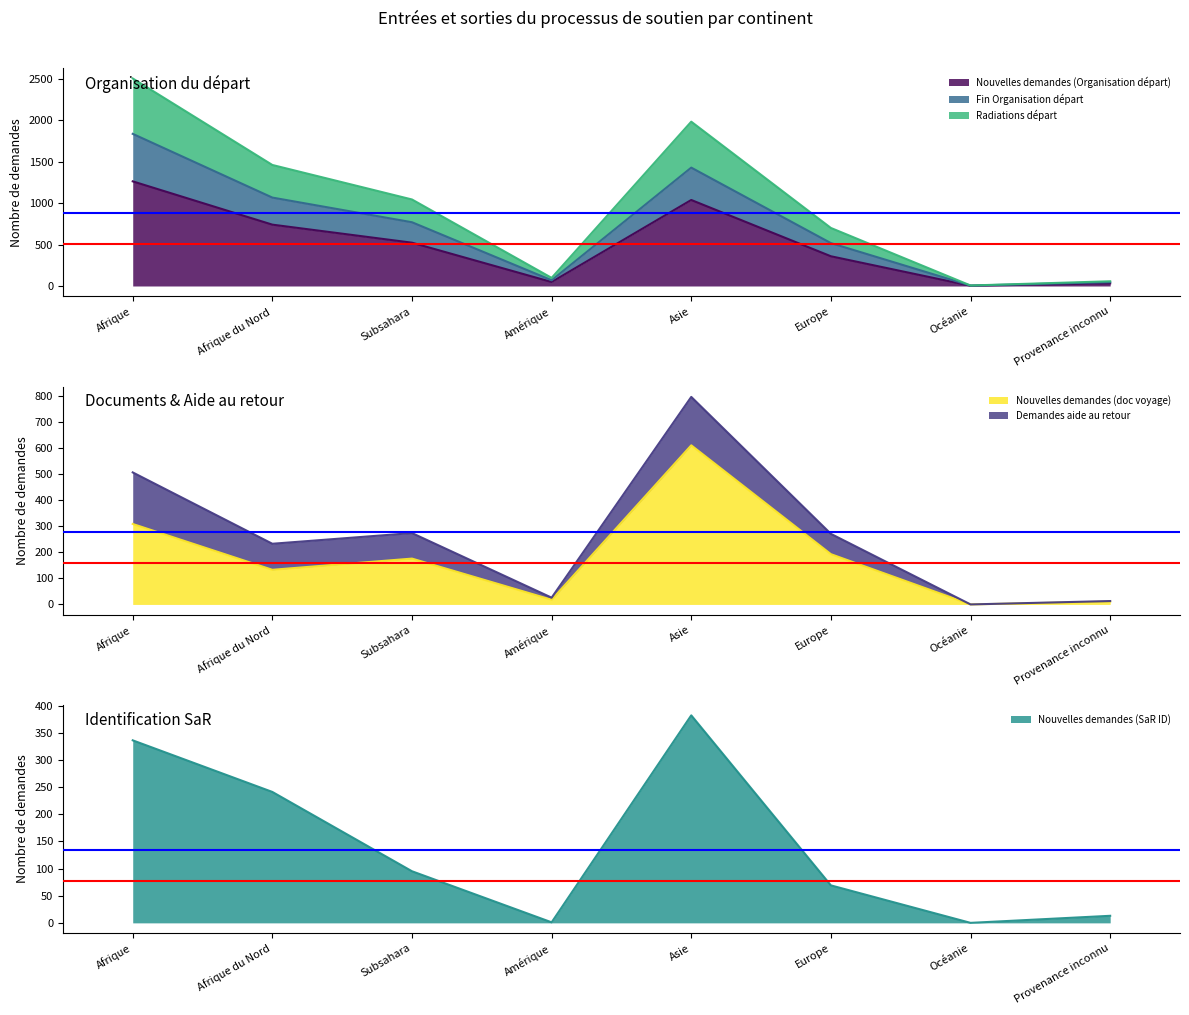

What is the maximum value for Nouvelles demandes (Organisation départ)?

1264